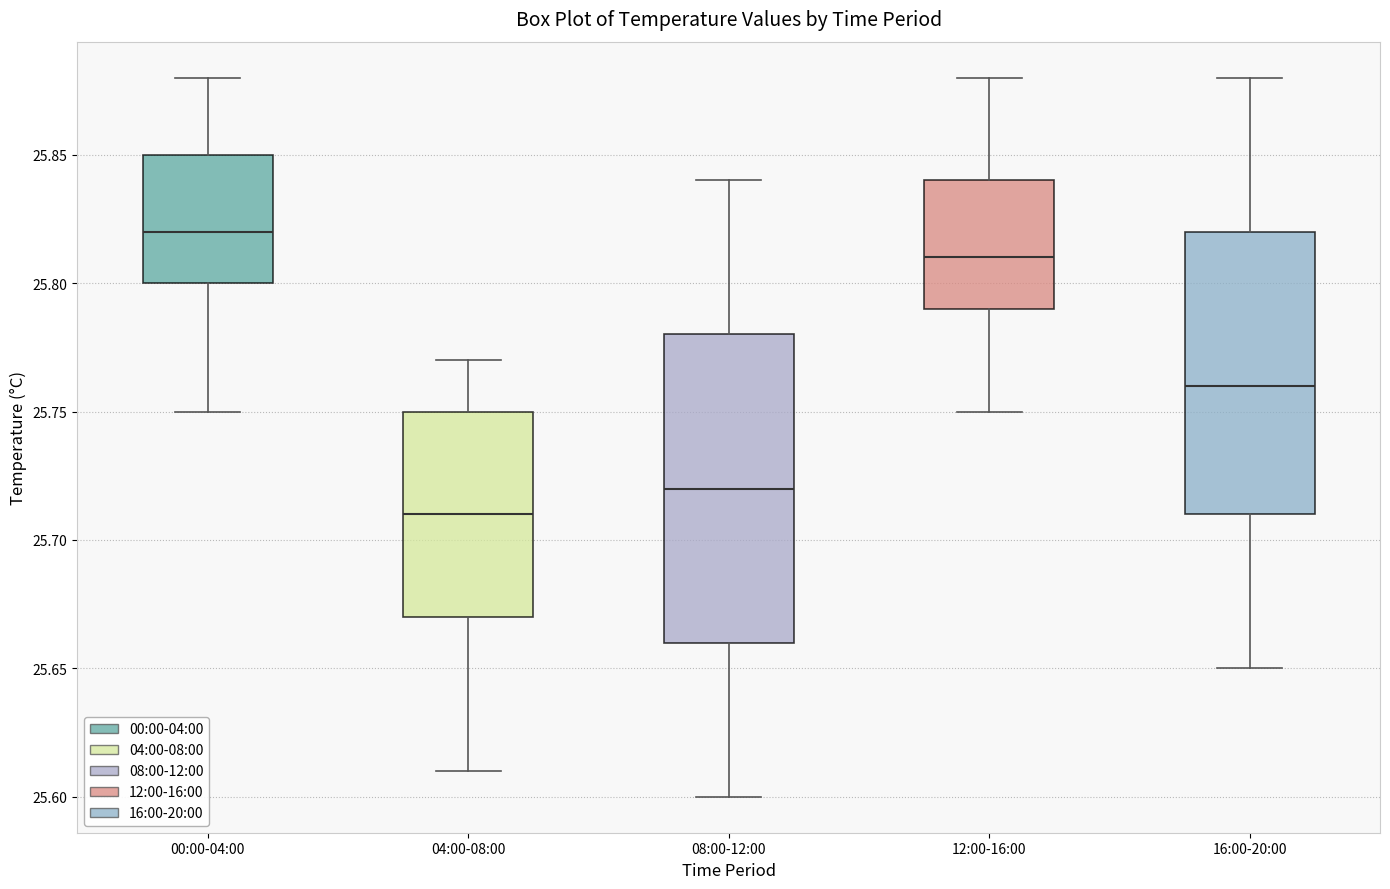

Reading left to right, read every box against the y-axis: the position of its median line, the range the box covers, and the ends of its whiskers. The values are not printed on the chart, so give them approximately, as read against the axis.

00:00-04:00: median 25.82, box 25.80 to 25.85, whiskers 25.75 to 25.88
04:00-08:00: median 25.71, box 25.67 to 25.75, whiskers 25.61 to 25.77
08:00-12:00: median 25.72, box 25.66 to 25.78, whiskers 25.60 to 25.84
12:00-16:00: median 25.81, box 25.79 to 25.84, whiskers 25.75 to 25.88
16:00-20:00: median 25.76, box 25.71 to 25.82, whiskers 25.65 to 25.88